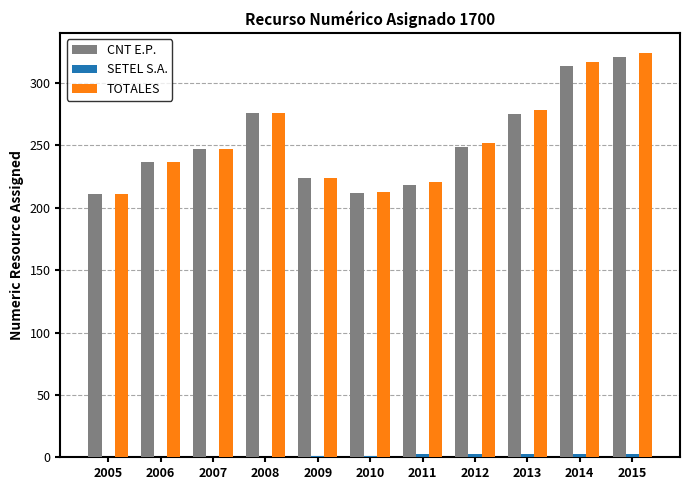

True or false: CNT E.P. has a value of 67 at 2006.

False